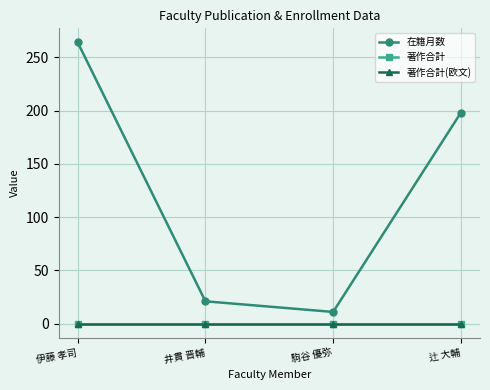

Does the chart have visible grid lines?

Yes